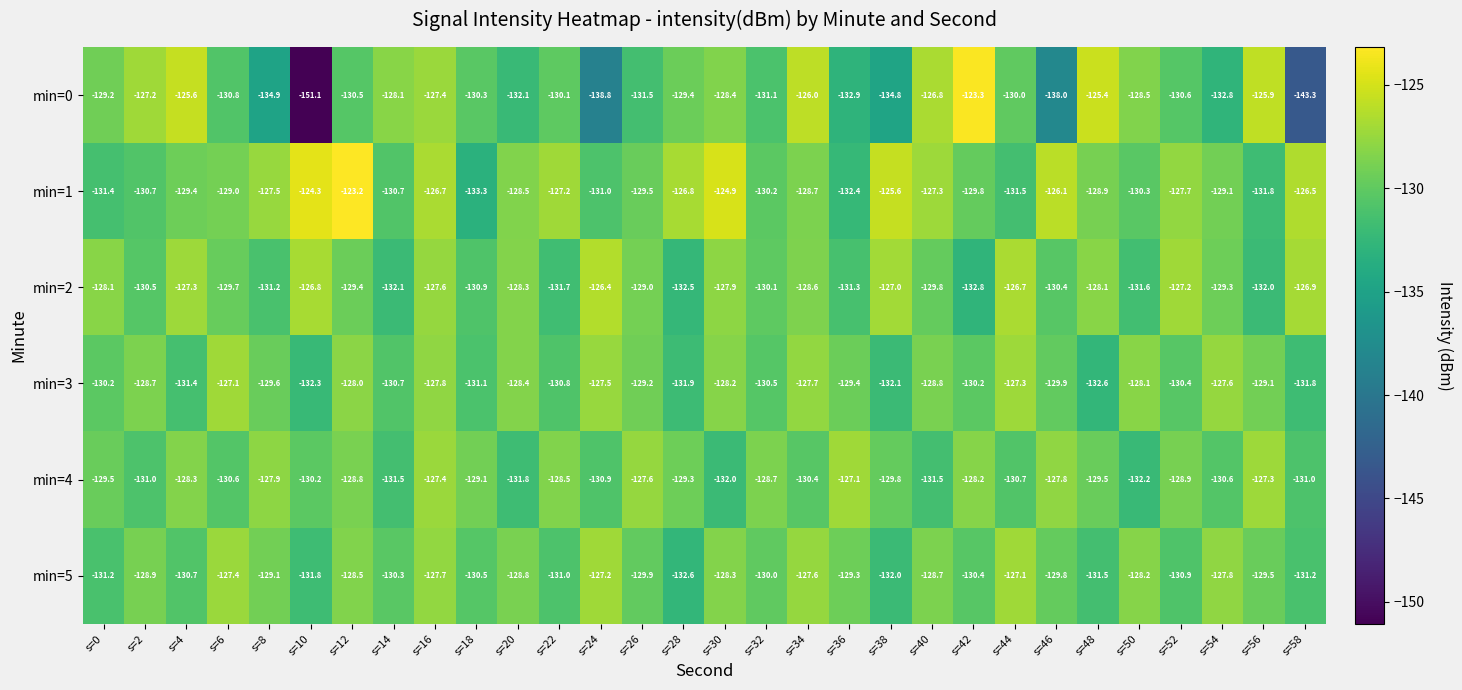

Between s=8 and s=38, which series saw the biggest shift?

min=2